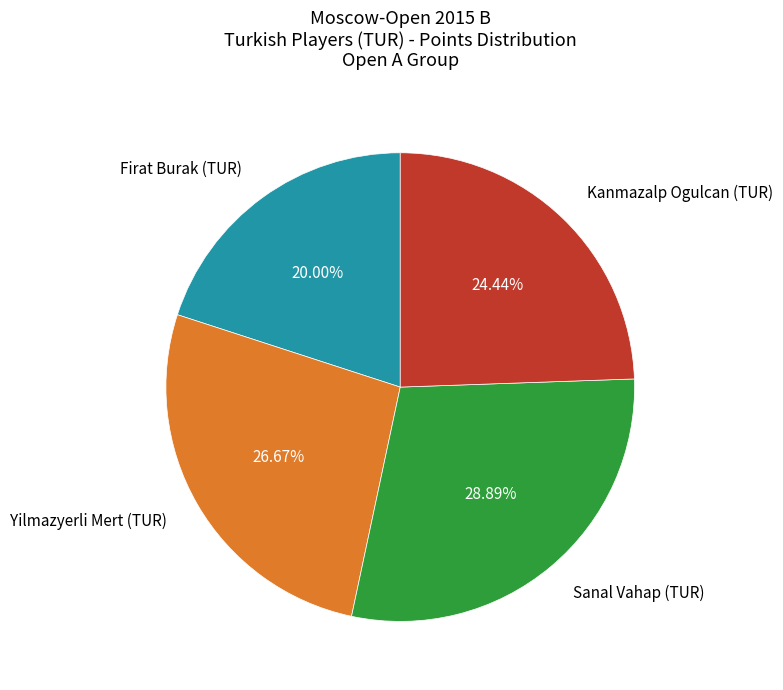

What percentage is the Firat Burak (TUR) slice, to the nearest percent?

20%